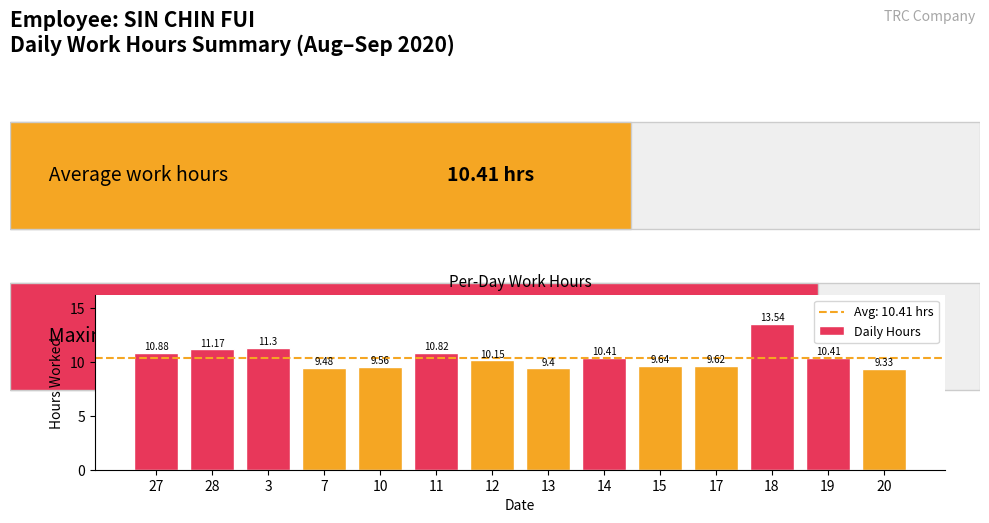

Between 7 and 19, which is larger?

19